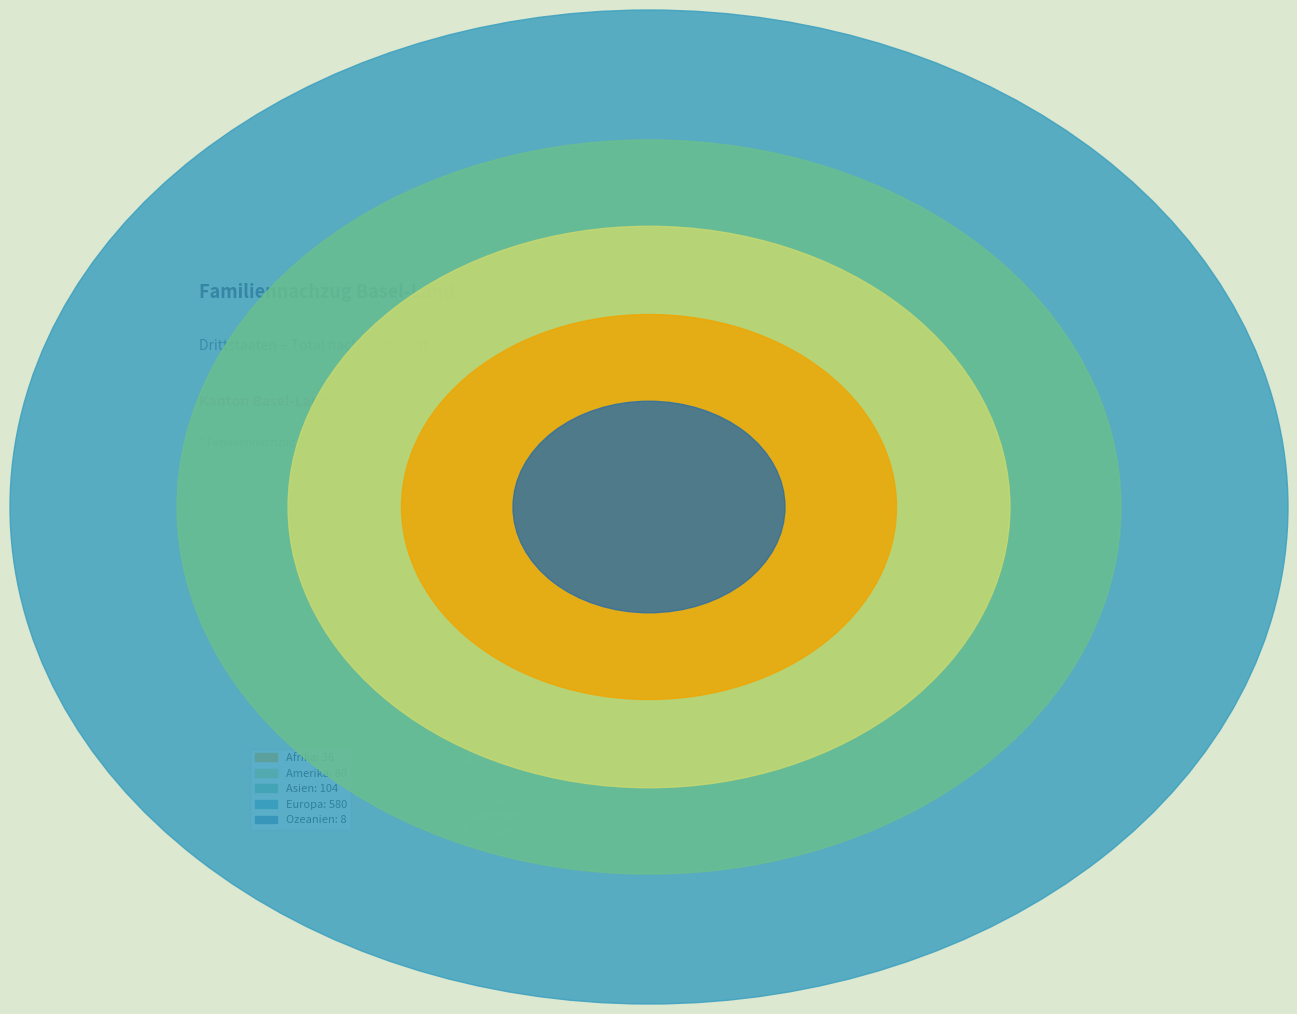

Does Asien represent more than half of the total?

No